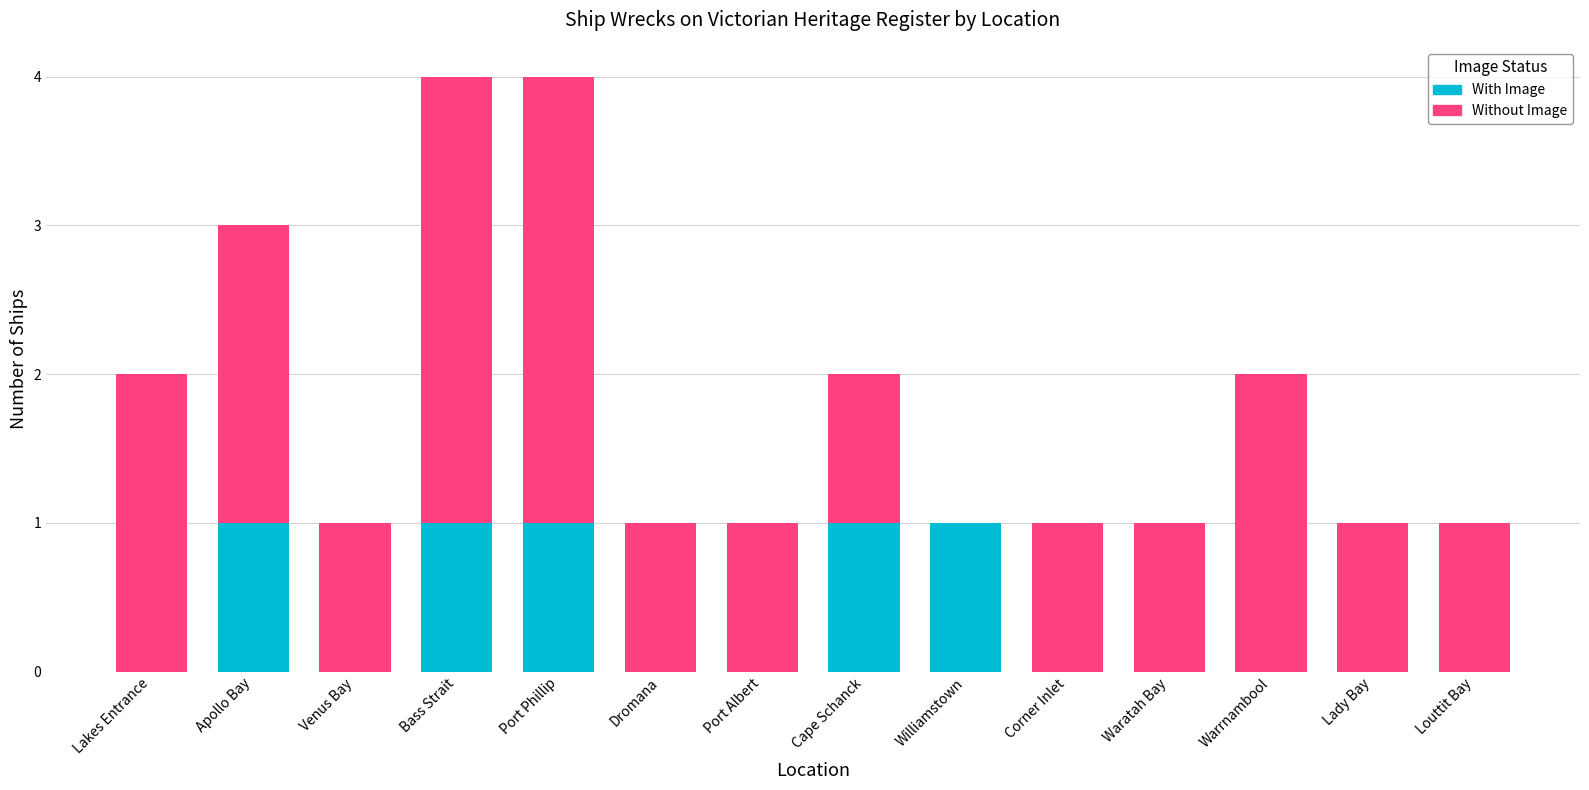

Reading left to right, list the values for the With Image series.

Lakes Entrance=0	Apollo Bay=1	Venus Bay=0	Bass Strait=1	Port Phillip=1	Dromana=0	Port Albert=0	Cape Schanck=1	Williamstown=1	Corner Inlet=0	Waratah Bay=0	Warrnambool=0	Lady Bay=0	Louttit Bay=0